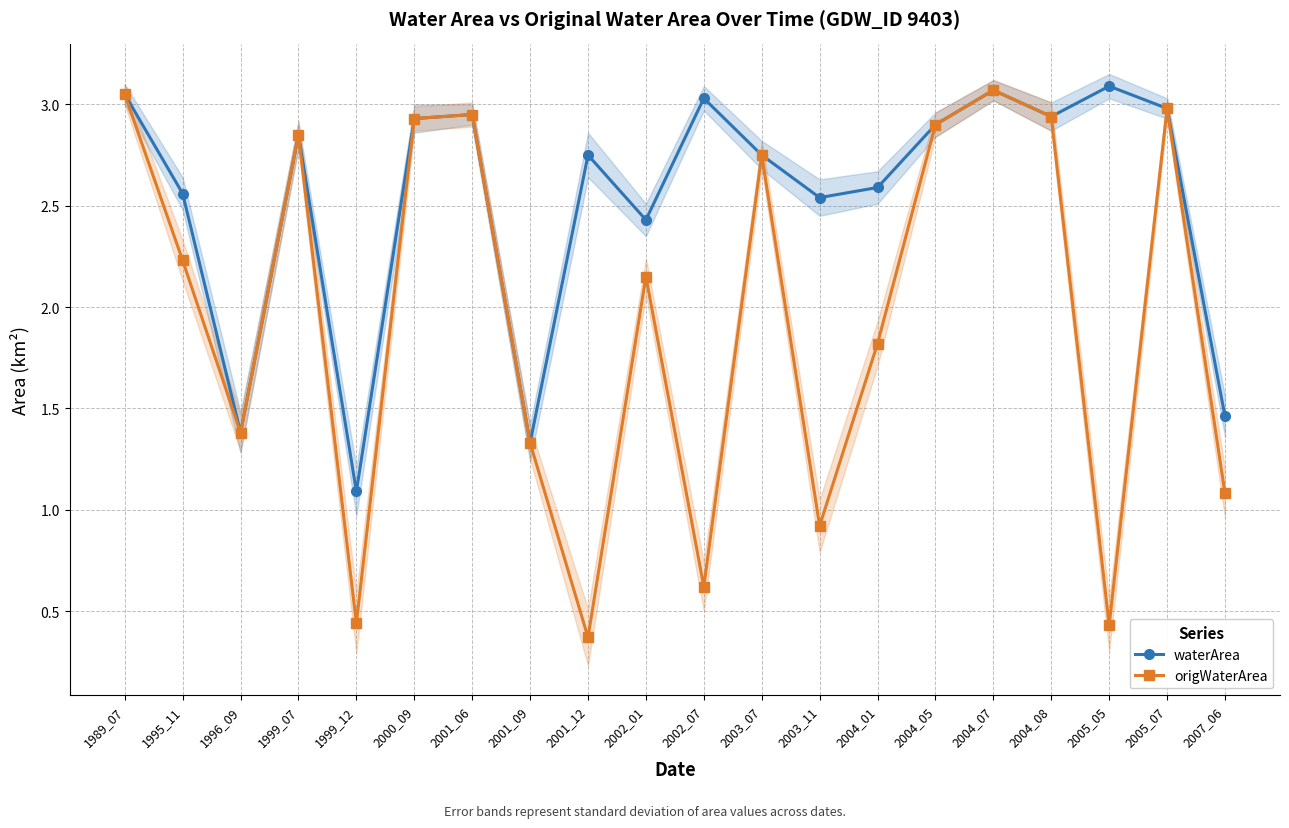

True or false: origWaterArea and waterArea intersect in this chart.

False